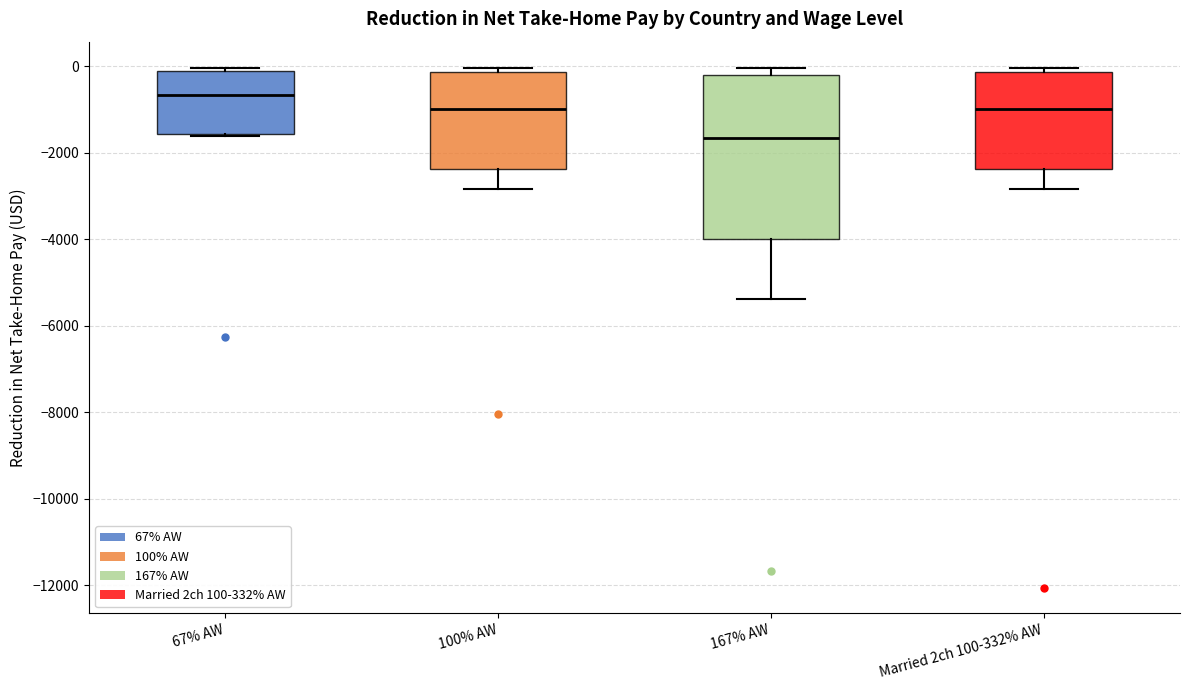

Reading left to right, transcribe this box plot: for each box, give where its median line is, the range the box spans, and where its two whiskers end, as read against the y-axis. The values are not printed on the chart, so give them approximately, as read against the axis.

67% AW: median -600, box -1600 to -200, whiskers -1600 to 0
100% AW: median -1000, box -2400 to -200, whiskers -2800 to 0
167% AW: median -1600, box -4000 to -200, whiskers -5400 to 0
Married 2ch 100-332% AW: median -1000, box -2400 to -200, whiskers -2800 to 0